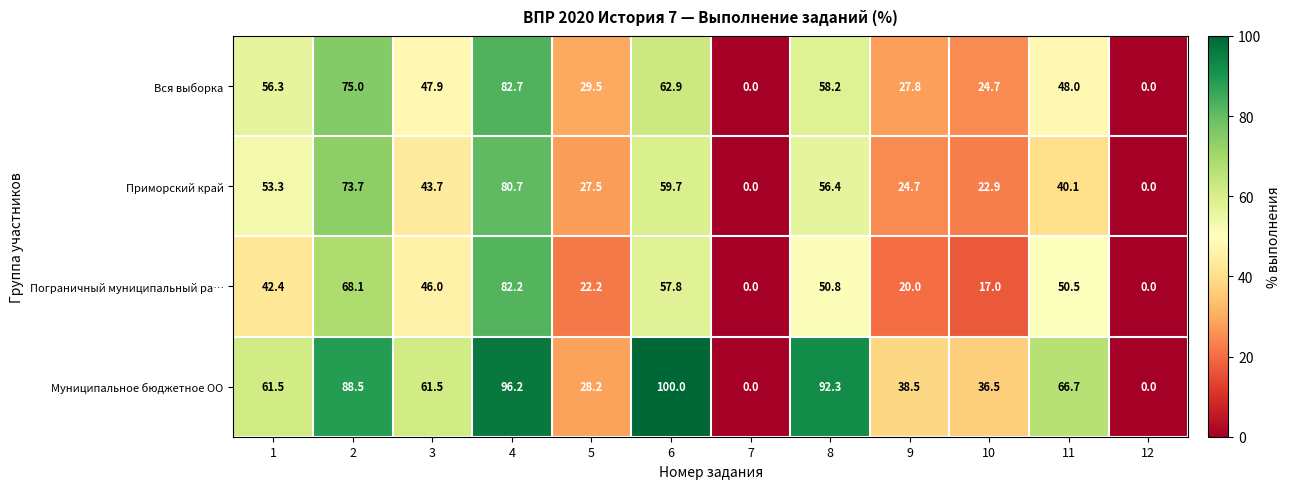

What is the sum of the Муниципальное бюджетное ОО values at 10 and 6?

136.5